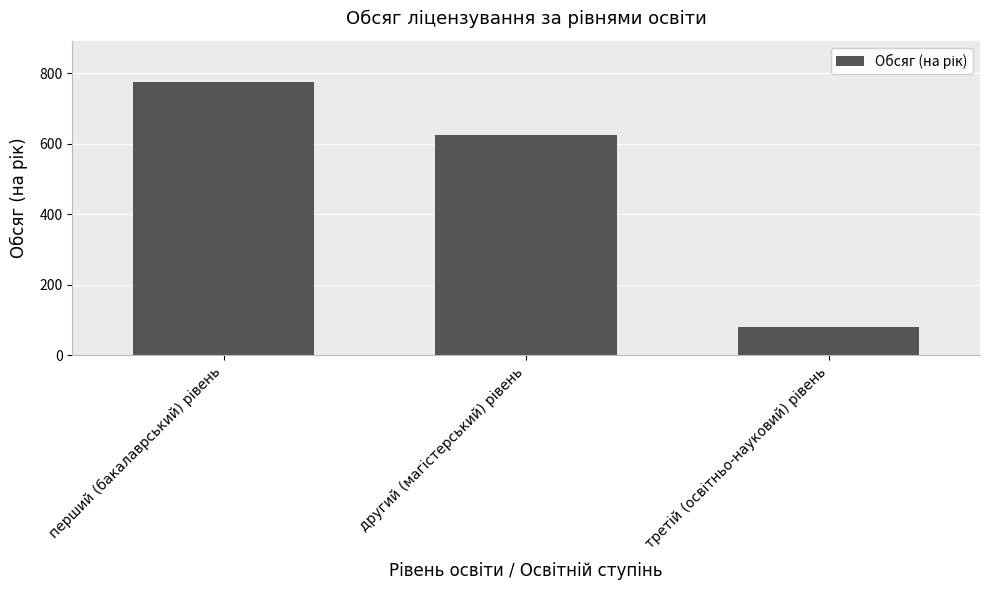

What is the smallest value displayed?

80